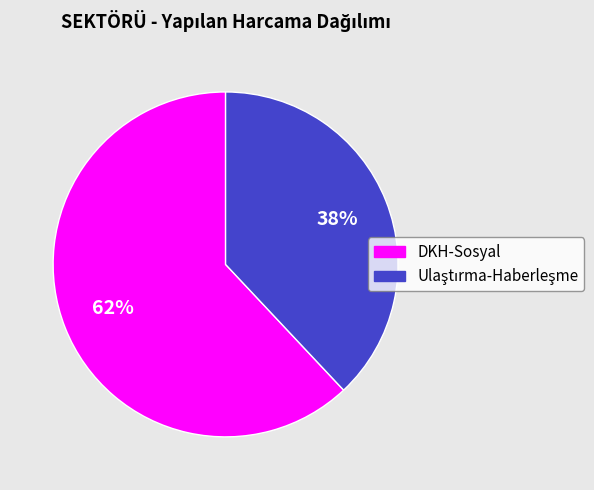

True or false: DKH-Sosyal accounts for 62% of the total.

True